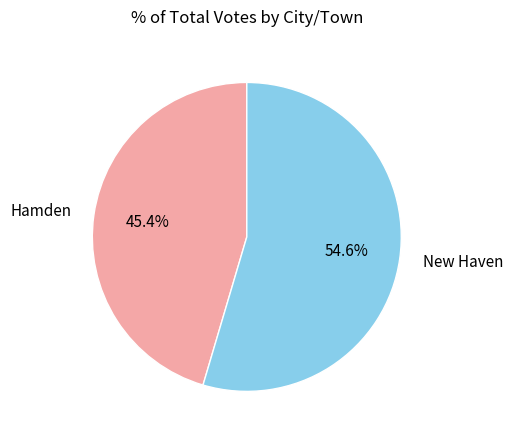

To the nearest percent, what is the difference between the largest and smallest slice percentages?

9%